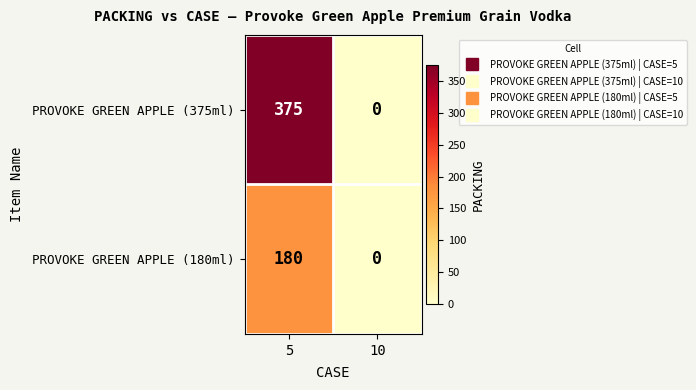

Count the number of data series in this chart.

2